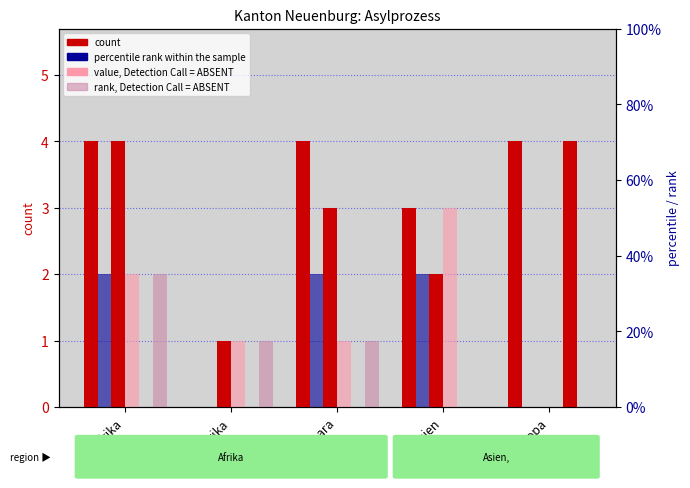

Reading left to right, transcribe all the data shown in this chart.

Neue Aufenthalte Total: Afrika=4	Nordafrika=0	Subsahara=4	Asien=3	Europa=4
Asylgewaehrungen: Afrika=2	Nordafrika=0	Subsahara=2	Asien=2	Europa=0
Abgaenge Total: Afrika=4	Nordafrika=1	Subsahara=3	Asien=2	Europa=0
Kontrollierte Ausreisen: Afrika=2	Nordafrika=1	Subsahara=1	Asien=3	Europa=0
Einreisen: Afrika=0	Nordafrika=0	Subsahara=0	Asien=0	Europa=4
Rueckfuehrungen: Afrika=2	Nordafrika=1	Subsahara=1	Asien=0	Europa=0